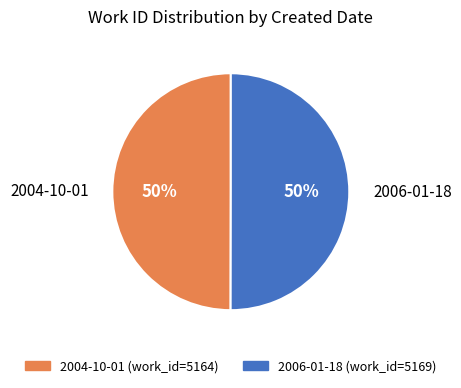

Approximately how many times larger is the value at 2006-01-18 compared to 2004-10-01?

1.0